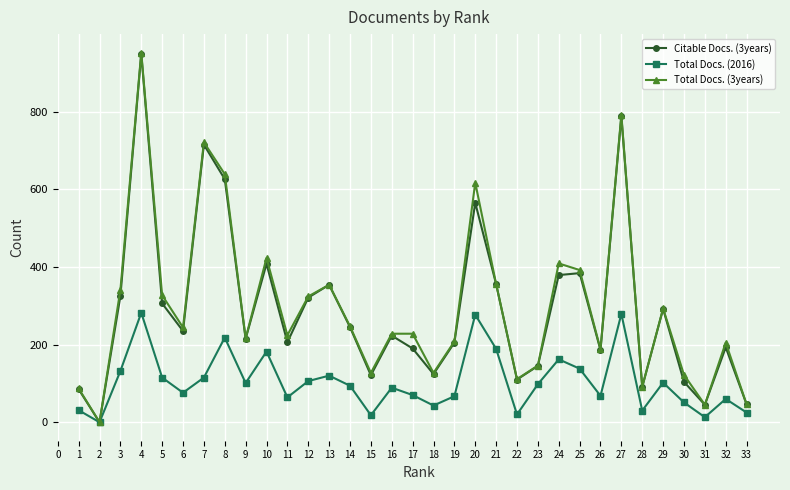

The value of Total Docs. (3years) at 22 is 111. True or false?

True